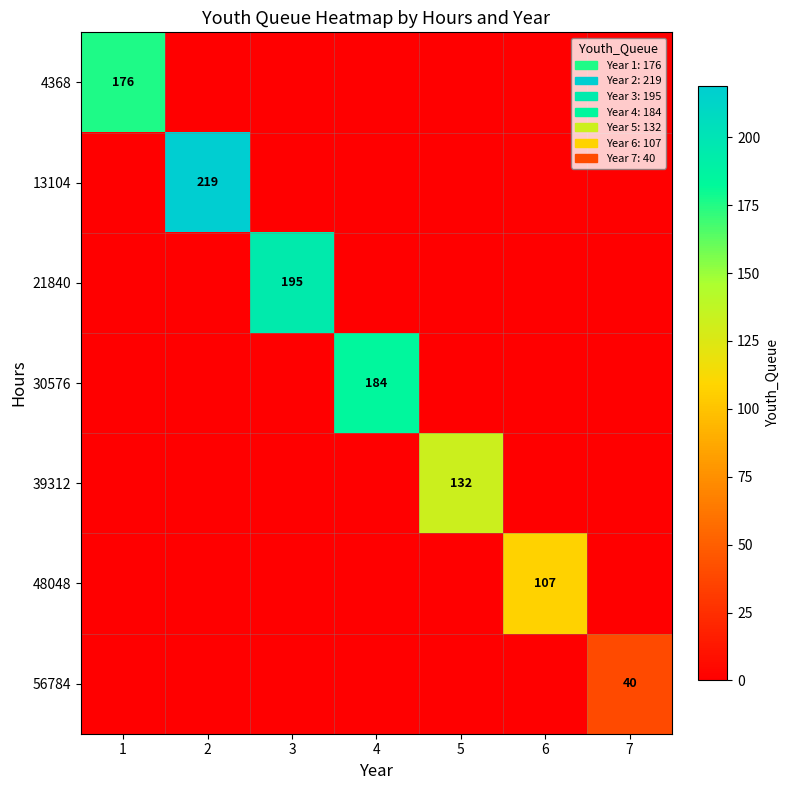

What is the total value across all series at 4?

184